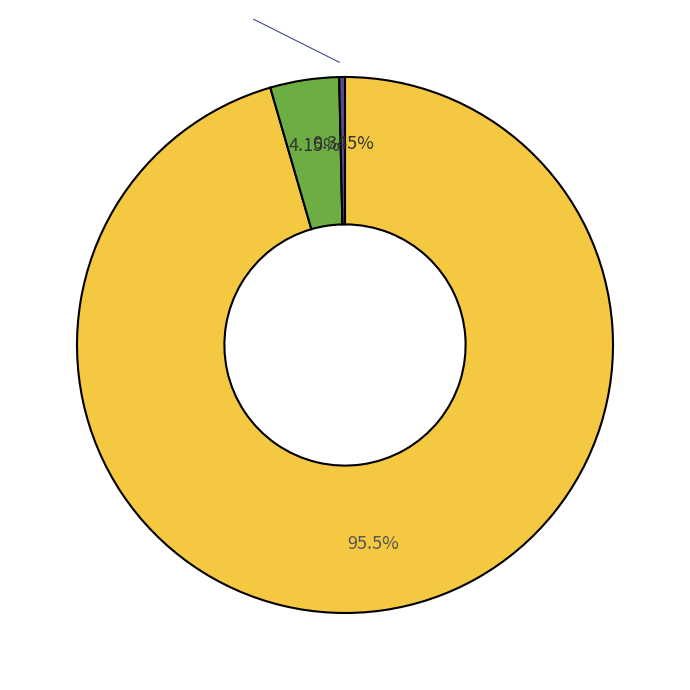

Is there a majority slice in this chart?

Yes